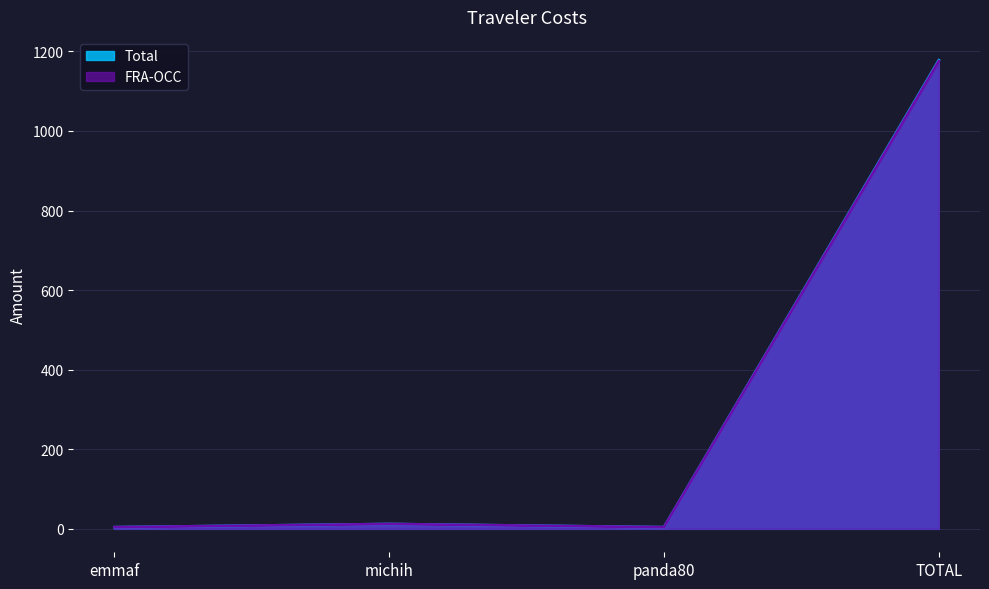

What is the value of the FRA-OCC point at the 4th from the left?

1175.2